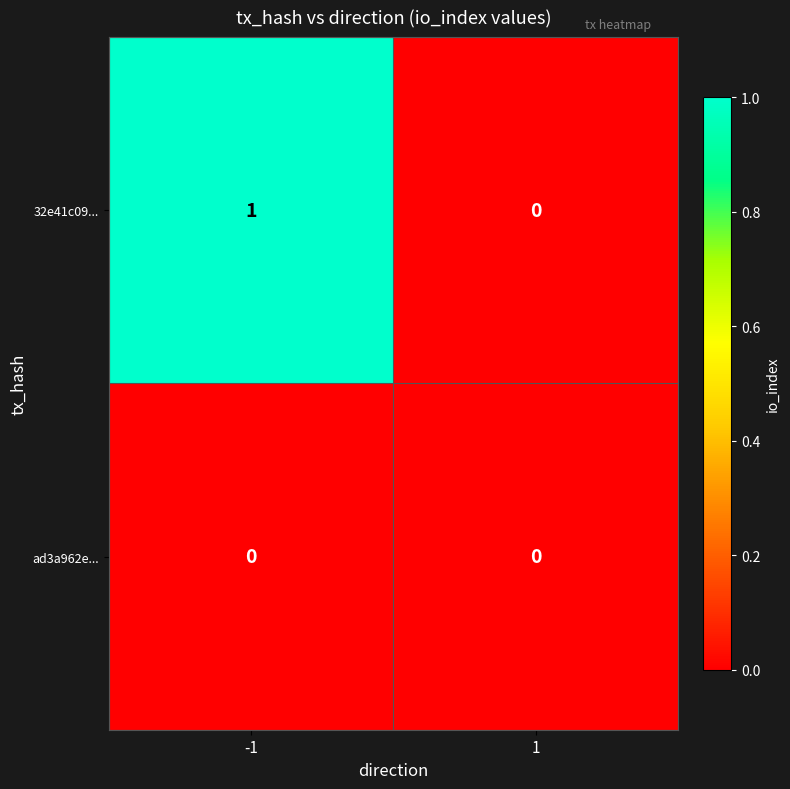

List the series in order of their peak value, lowest first.

ad3a962e..., 32e41c09...